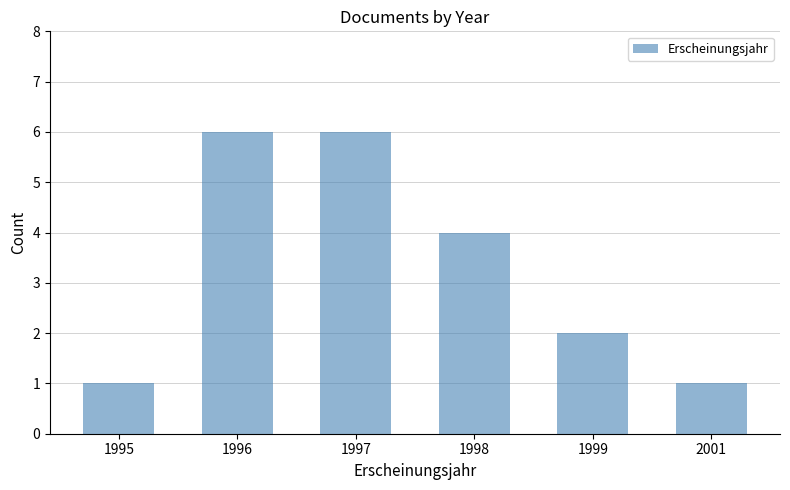

How many categories are shown in the chart?

6